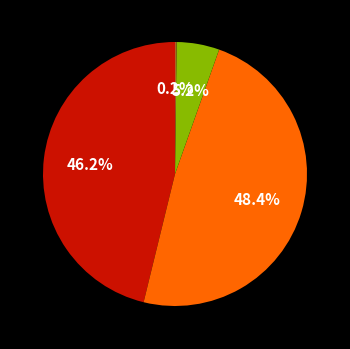

Does any single category account for the majority?

No